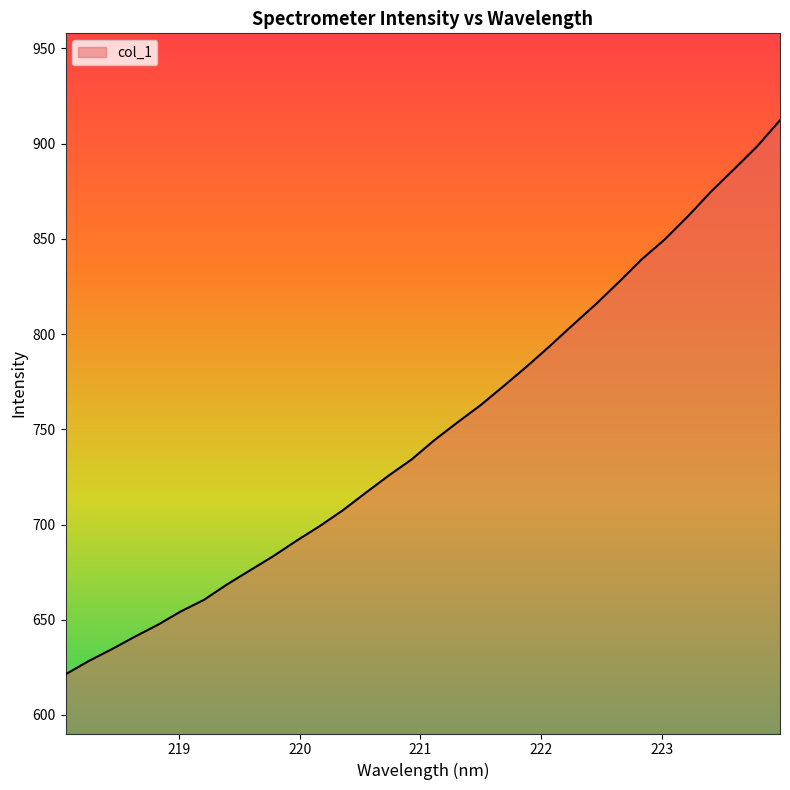

What is the difference between the maximum and minimum values?

290.9